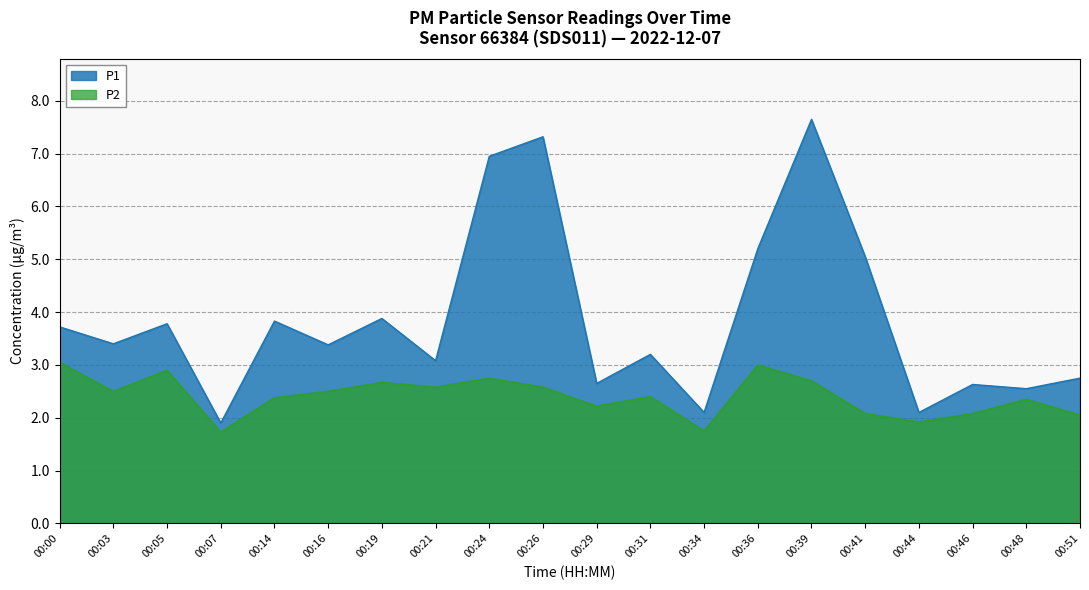

What is the average value of the P2 series?

2.4